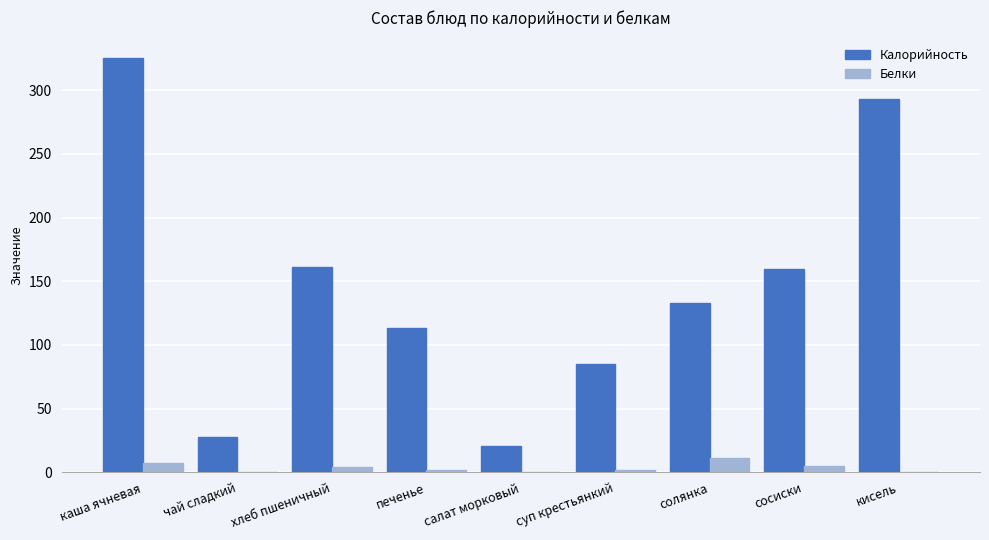

At which category is the sum across all series the highest?

каша ячневая